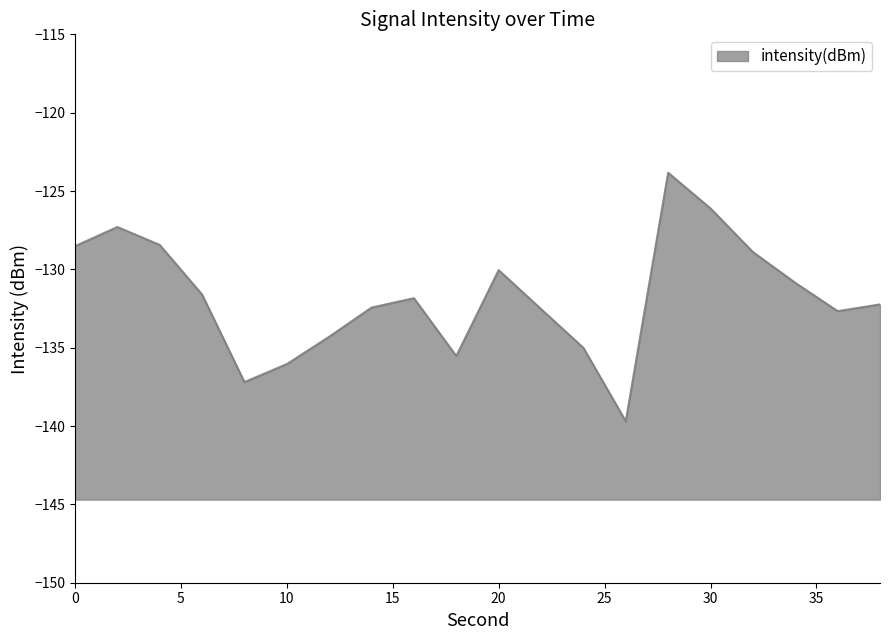

Reading left to right, transcribe all the data shown in this chart.

0=-128.5	2=-127.3	4=-128.4	6=-131.6	8=-137.2	10=-136.0	12=-134.3	14=-132.4	16=-131.8	18=-135.5	20=-130.1	22=-132.5	24=-135.0	26=-139.7	28=-123.8	30=-126.1	32=-128.9	34=-130.9	36=-132.7	38=-132.2